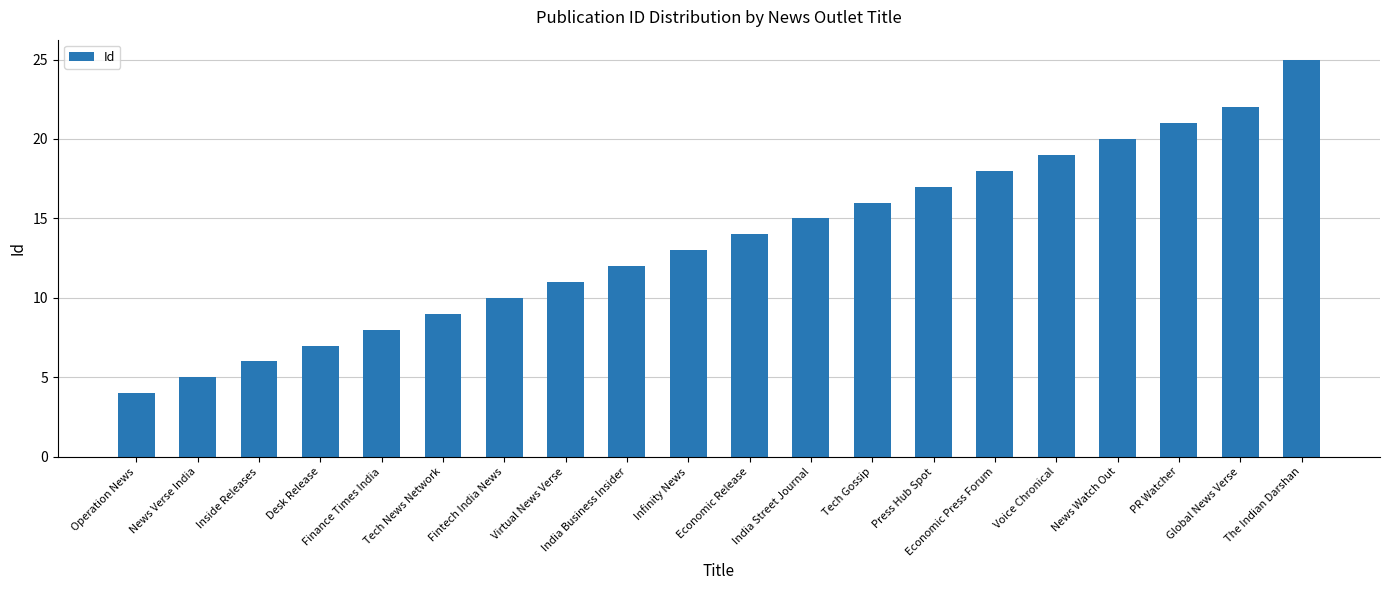

What is the label of the 13th bar from the right?

Virtual News Verse